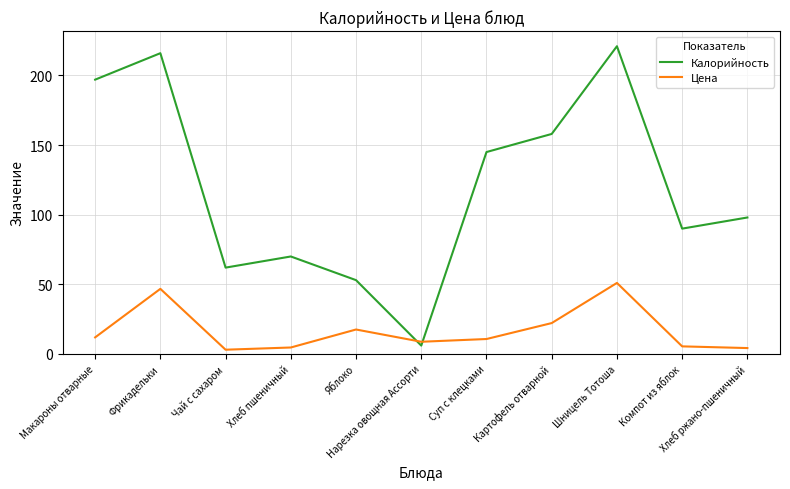

Rank the series by their average value, from lowest to highest.

Цена, Калорийность